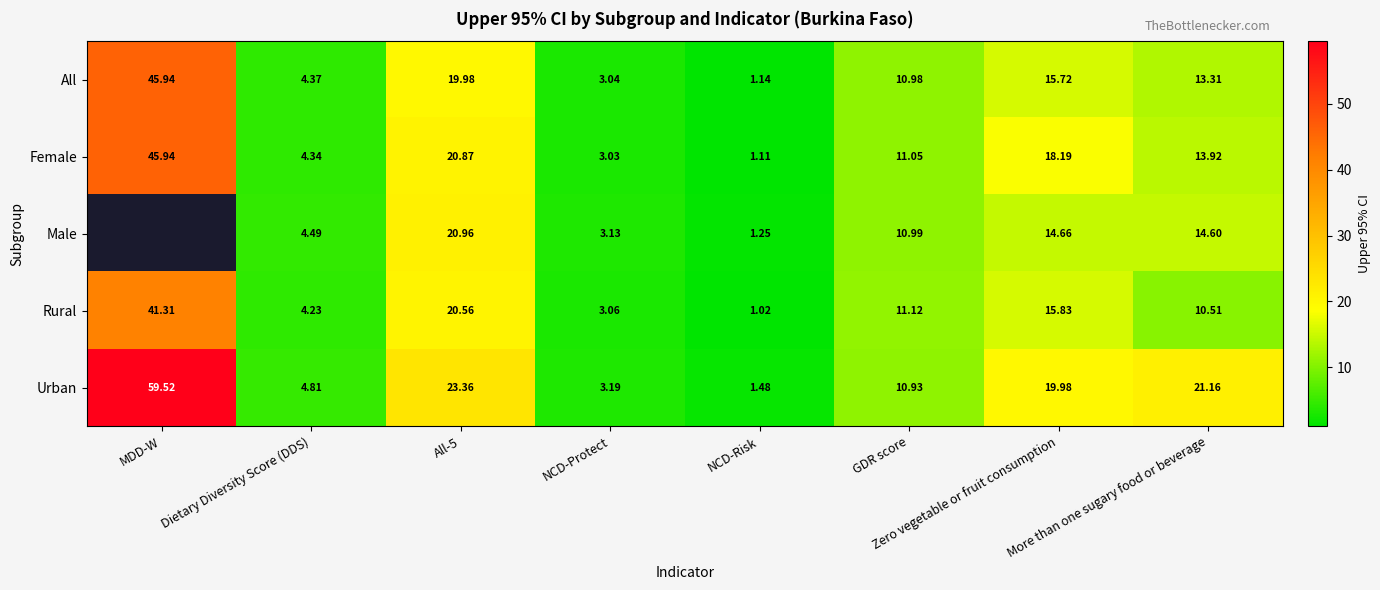

How many data points does each series have?

8